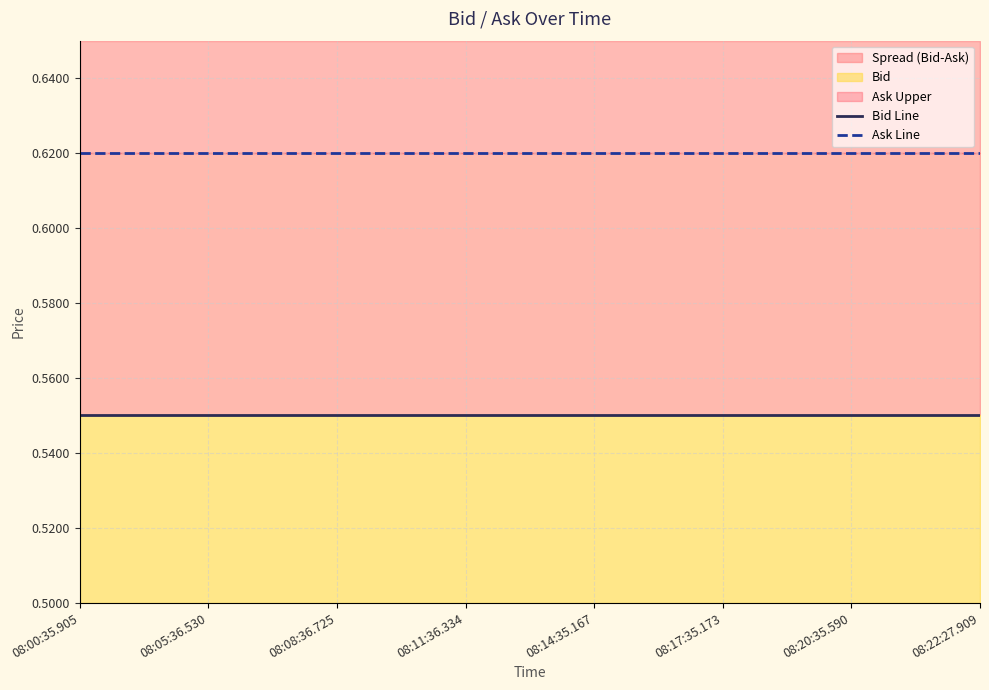

At 08:05:36.530, list the series in order from smallest to largest.

Bid Line, Ask Line